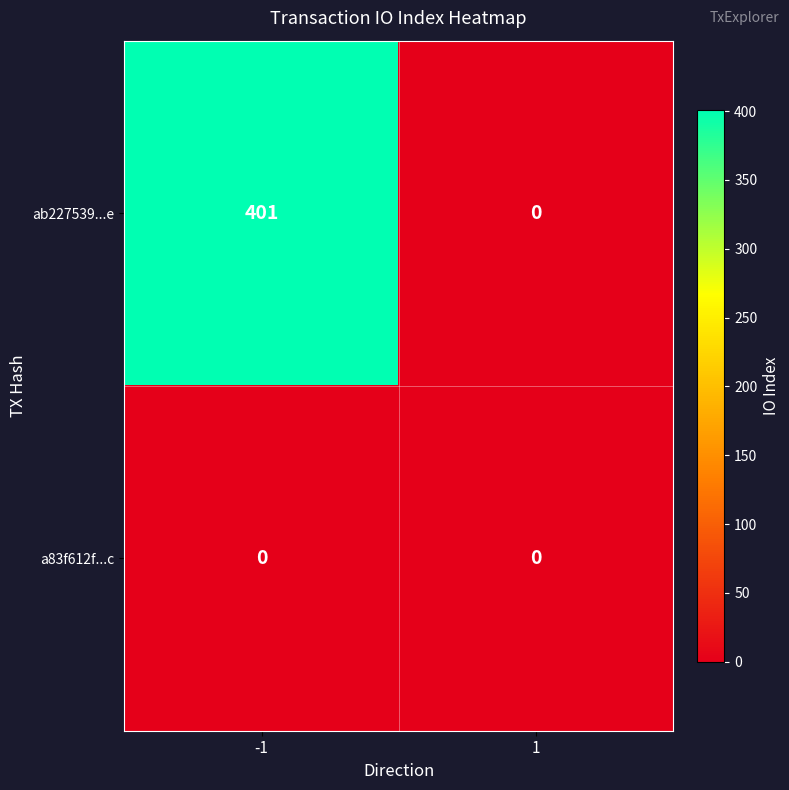

Reading right to left, extract all data points from this chart.

ab227539...e: 1=0	-1=401
a83f612f...c: 1=0	-1=0